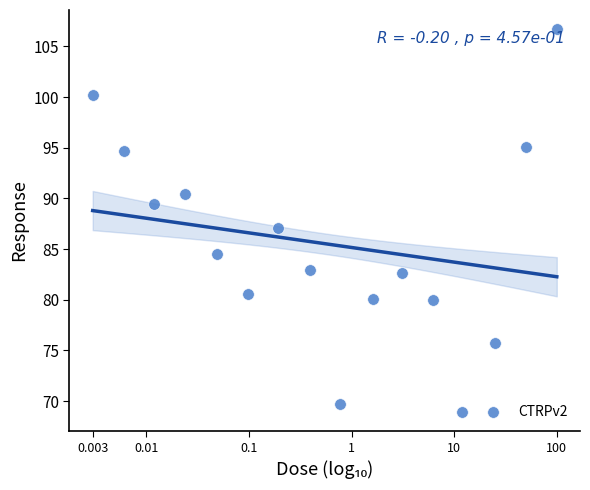

What is the range of X values (max minus min)?

4.5